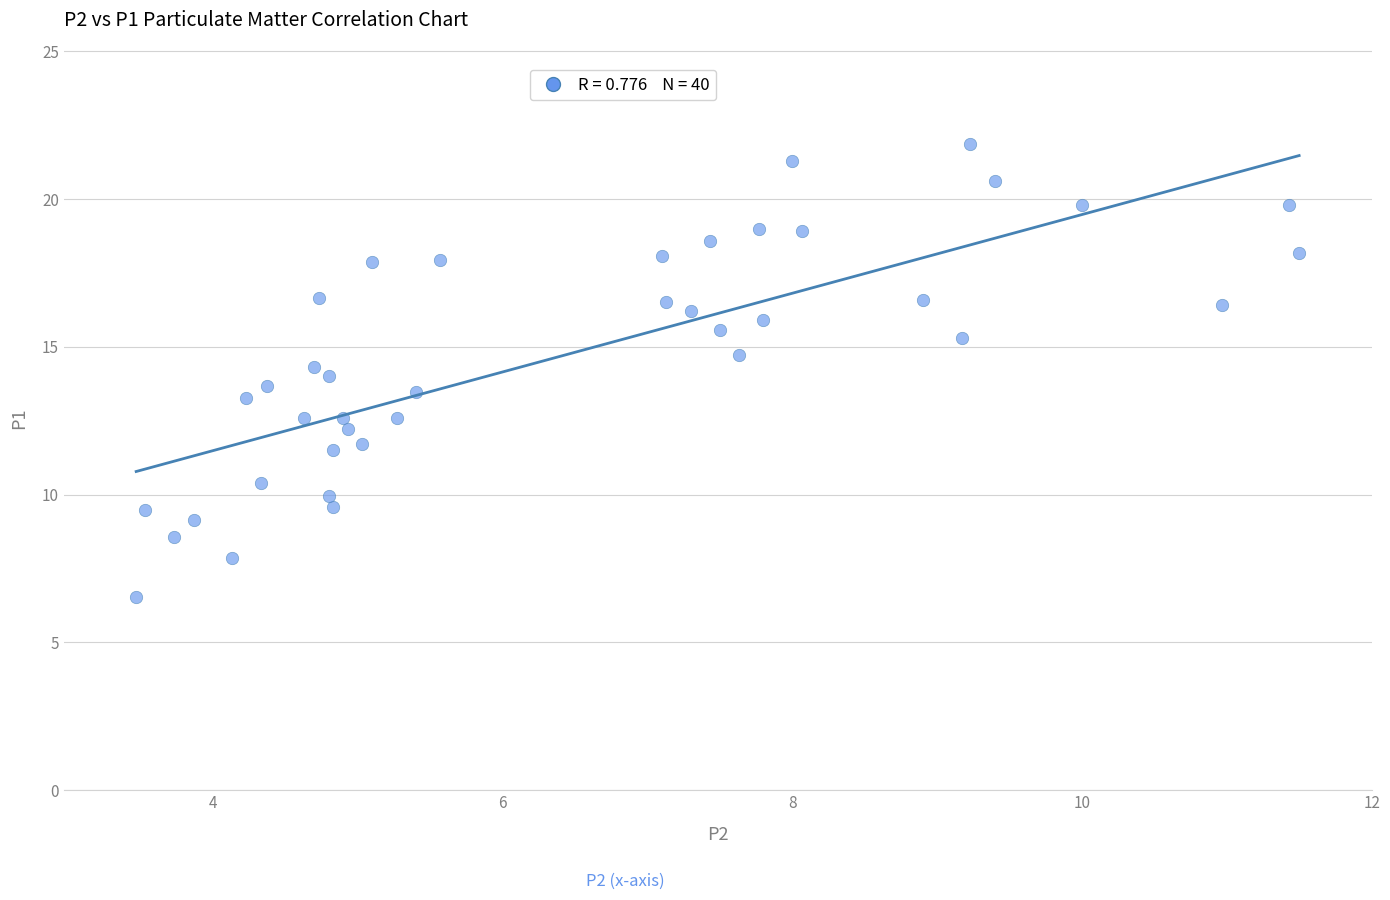

What is the range of Y values (max minus min)?

15.3